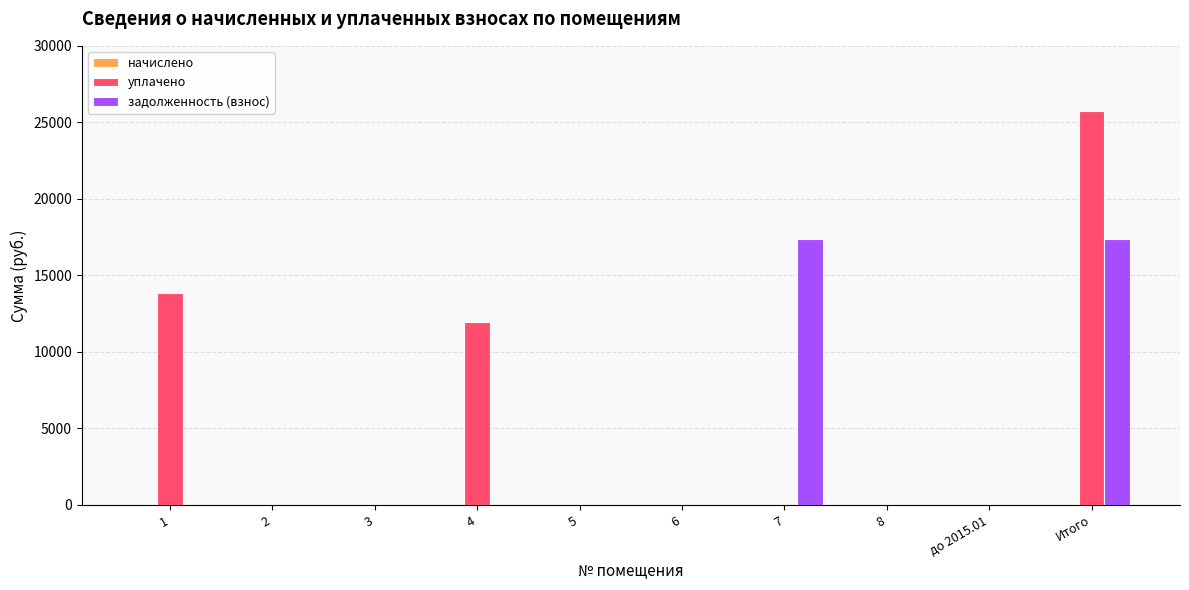

The value of задолженность (взнос) at 4 is -11771.3. True or false?

False